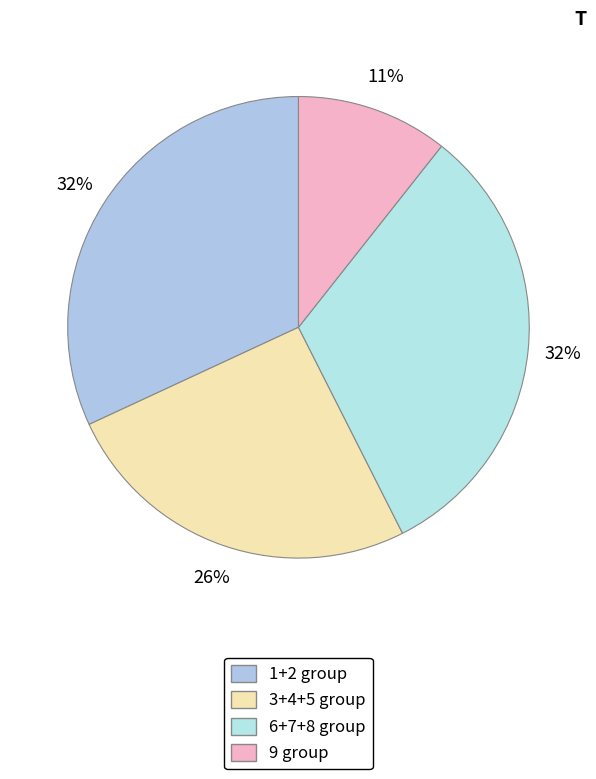

Is there any slice that represents more than half of the pie?

No